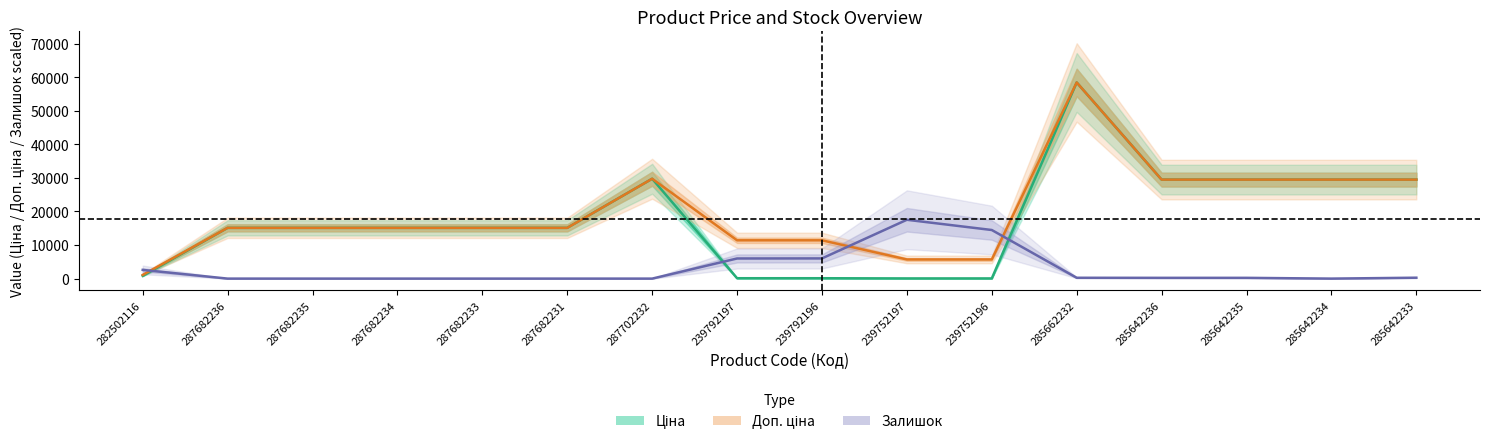

Does the chart have visible grid lines?

No